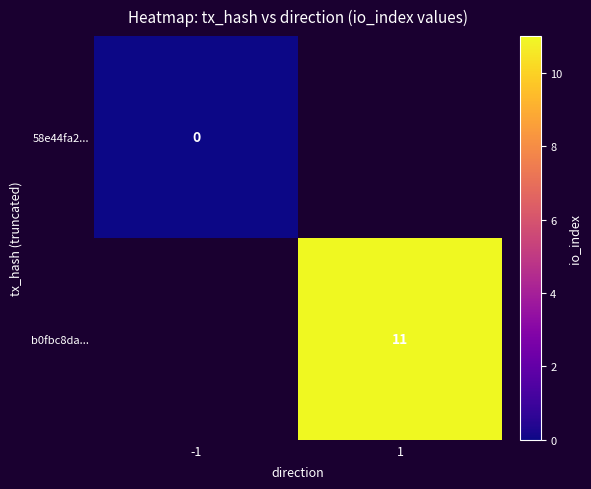

Is the value of b0fbc8da... at 1 greater than the value of 58e44fa2... at -1?

Yes